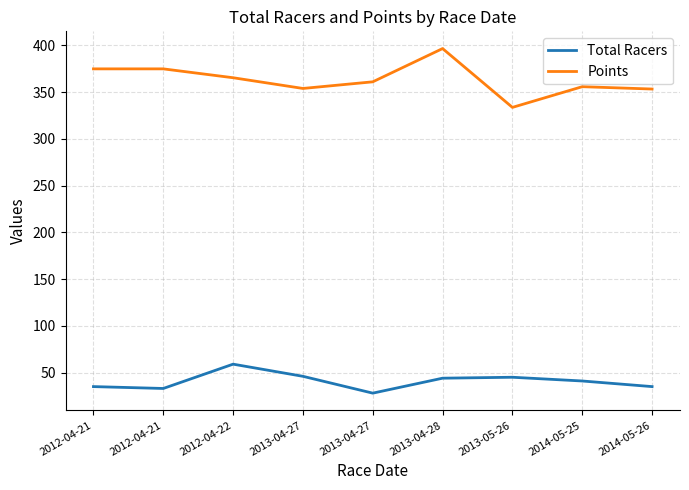

How many lines are shown in the chart?

2